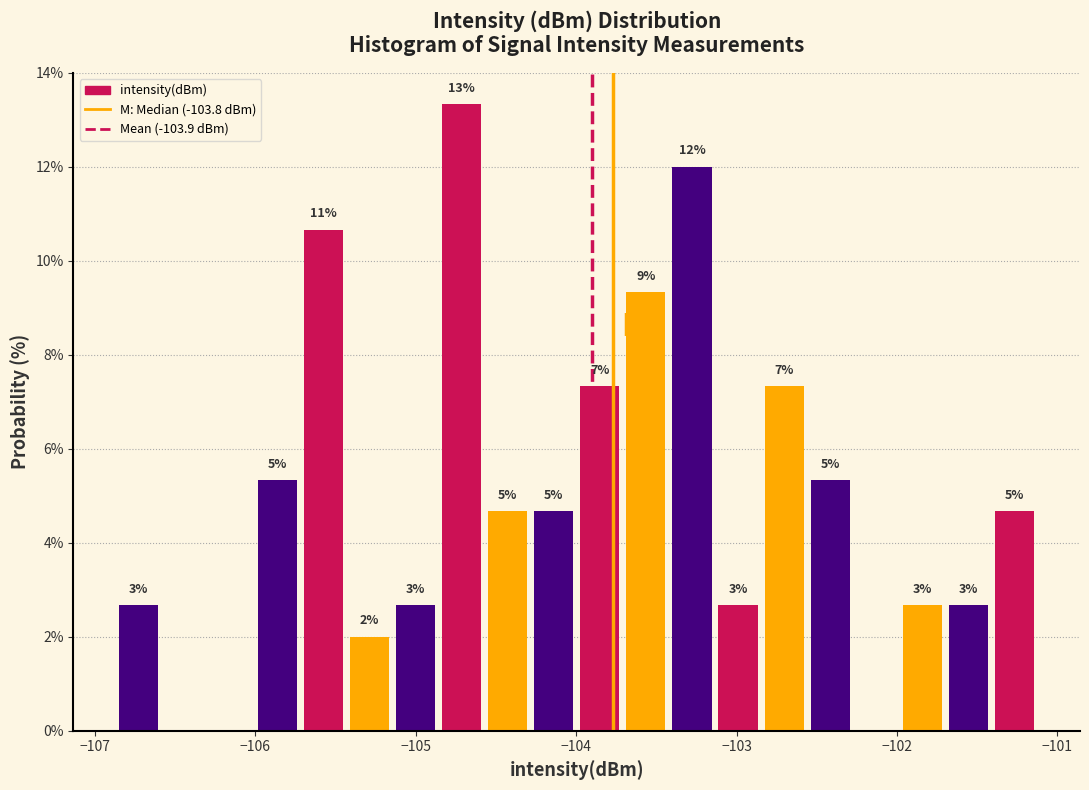

Read against the x-axis, roughly where is the centre of the tallest bar?

-104.7